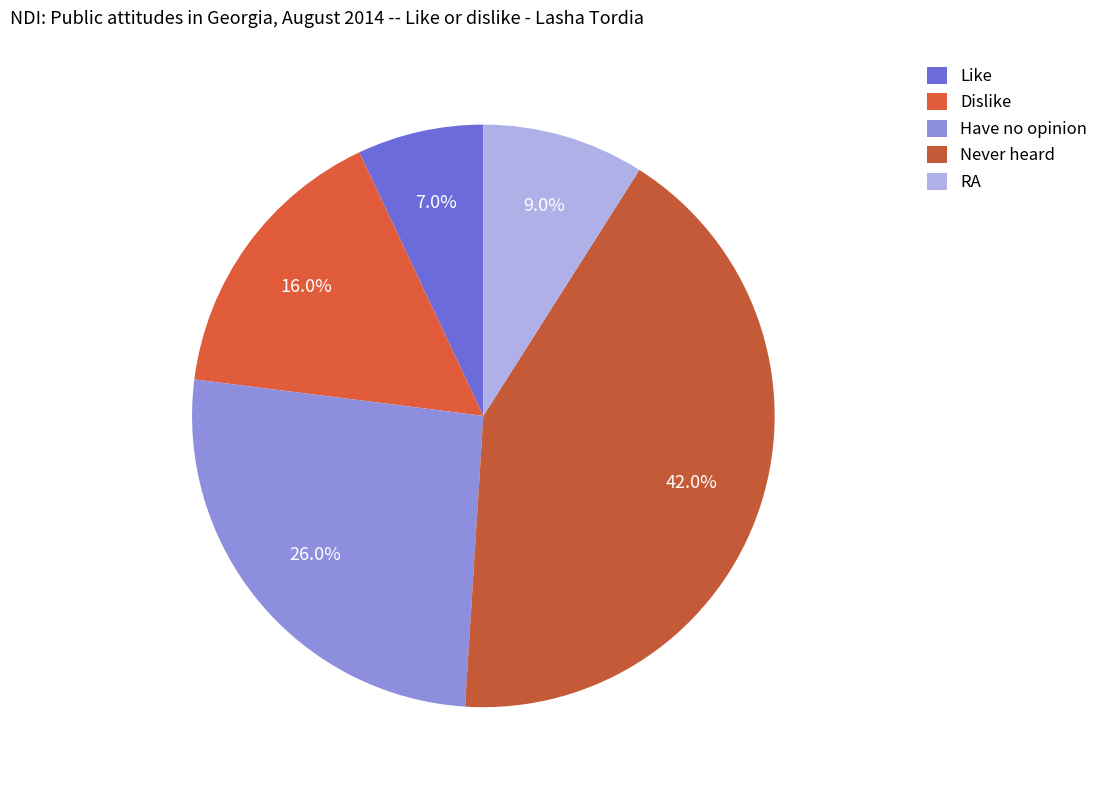

How many slices are in this pie chart?

5